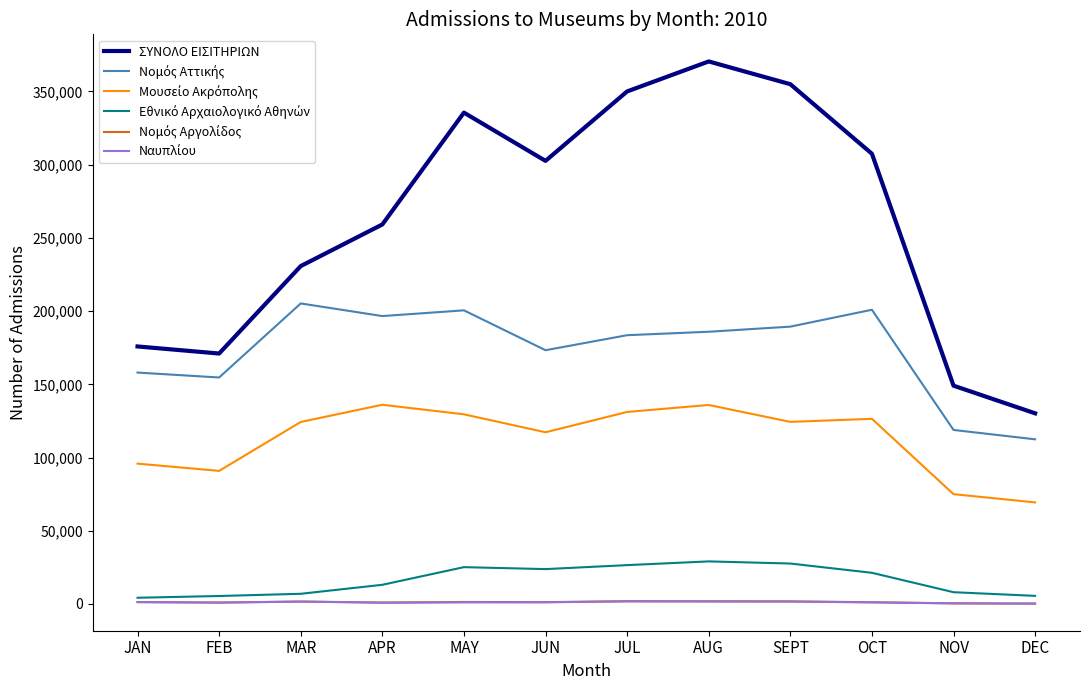

Which series has the largest total across all categories?

ΣΥΝΟΛΟ ΕΙΣΙΤΗΡΙΩΝ